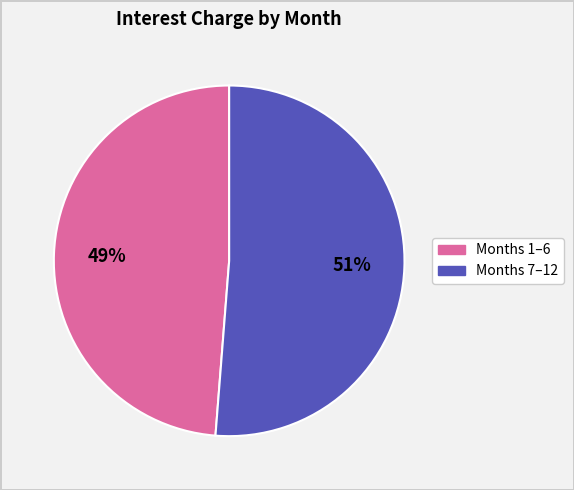

How many slices are in this pie chart?

2